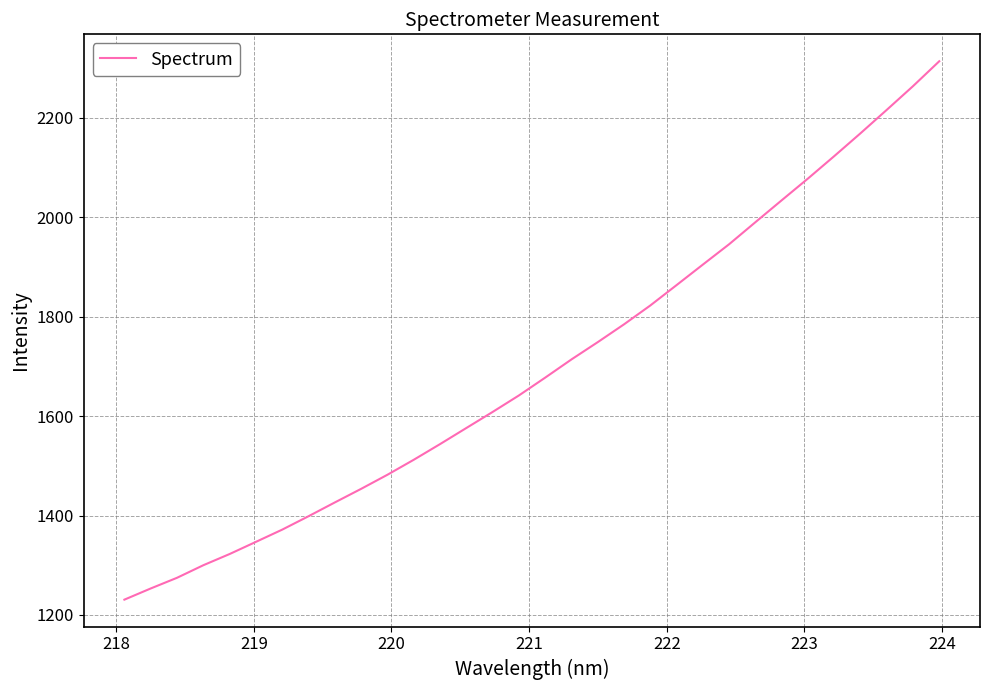

What is the greatest value displayed?

2313.8